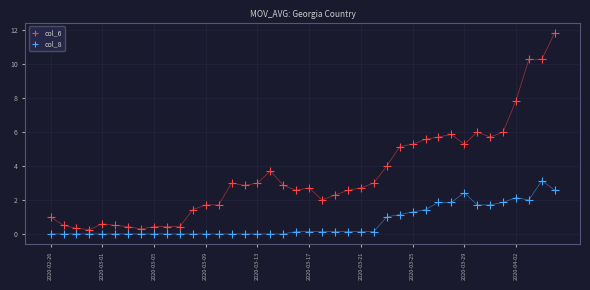

What are all the series names shown in the legend?

col_6, col_8